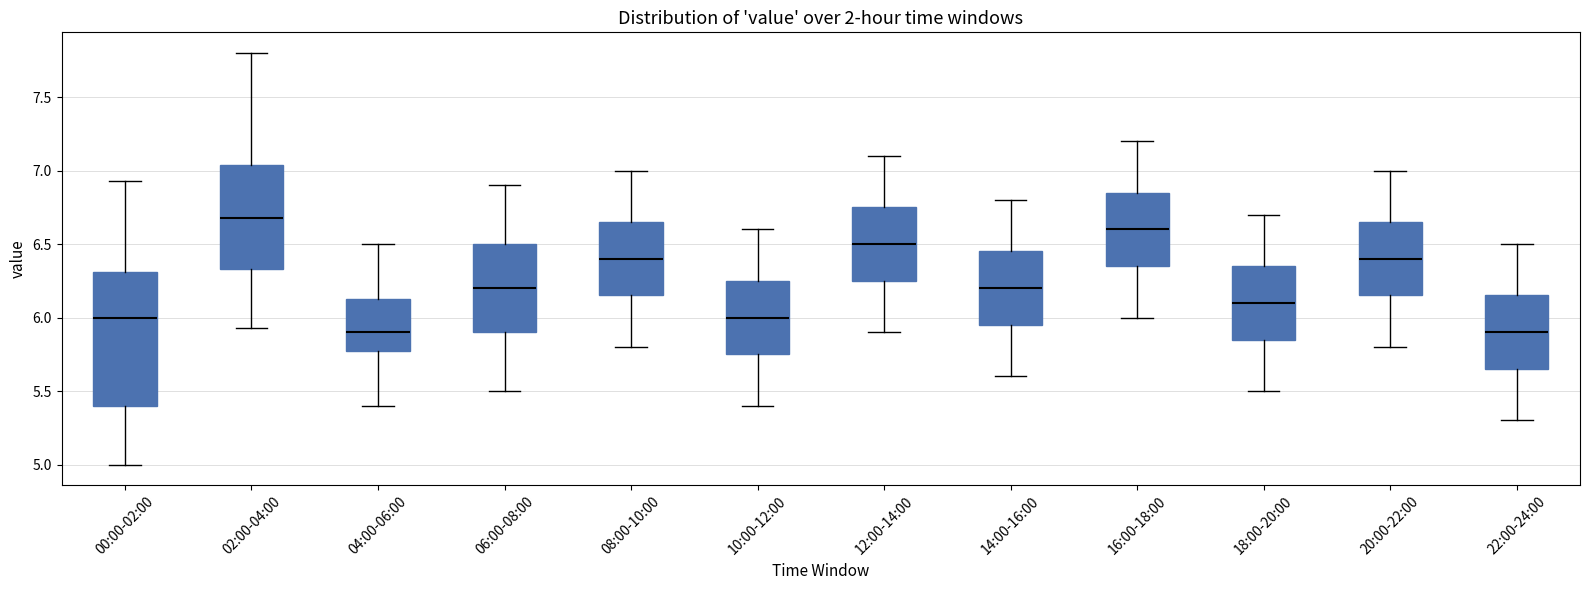

Which box is the tallest, from its lower edge to its upper edge?

00:00-02:00